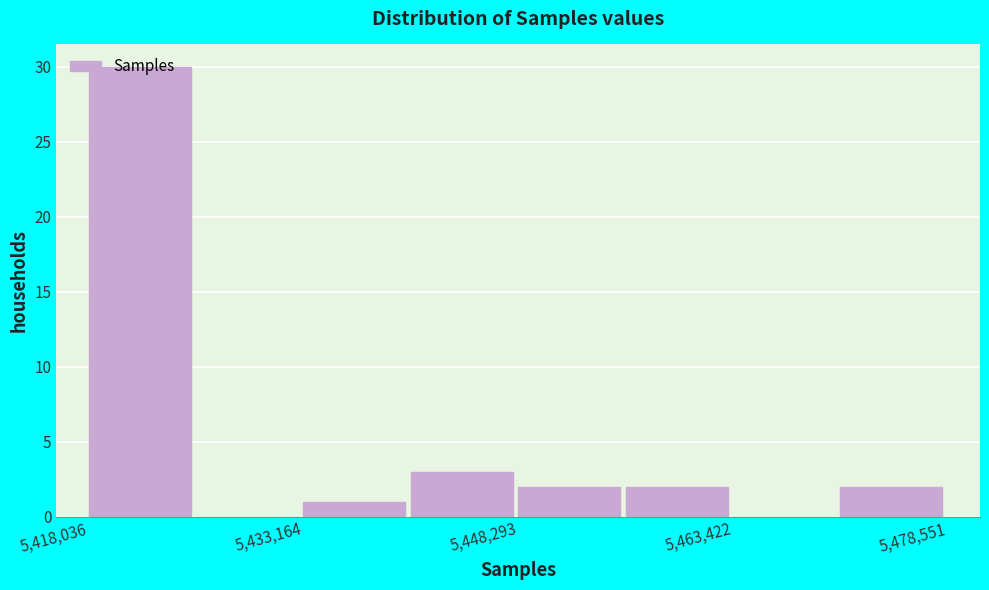

Around what value on the x-axis is the tallest bar? Give the approximate position of its centre, as read against the axis.

5422000